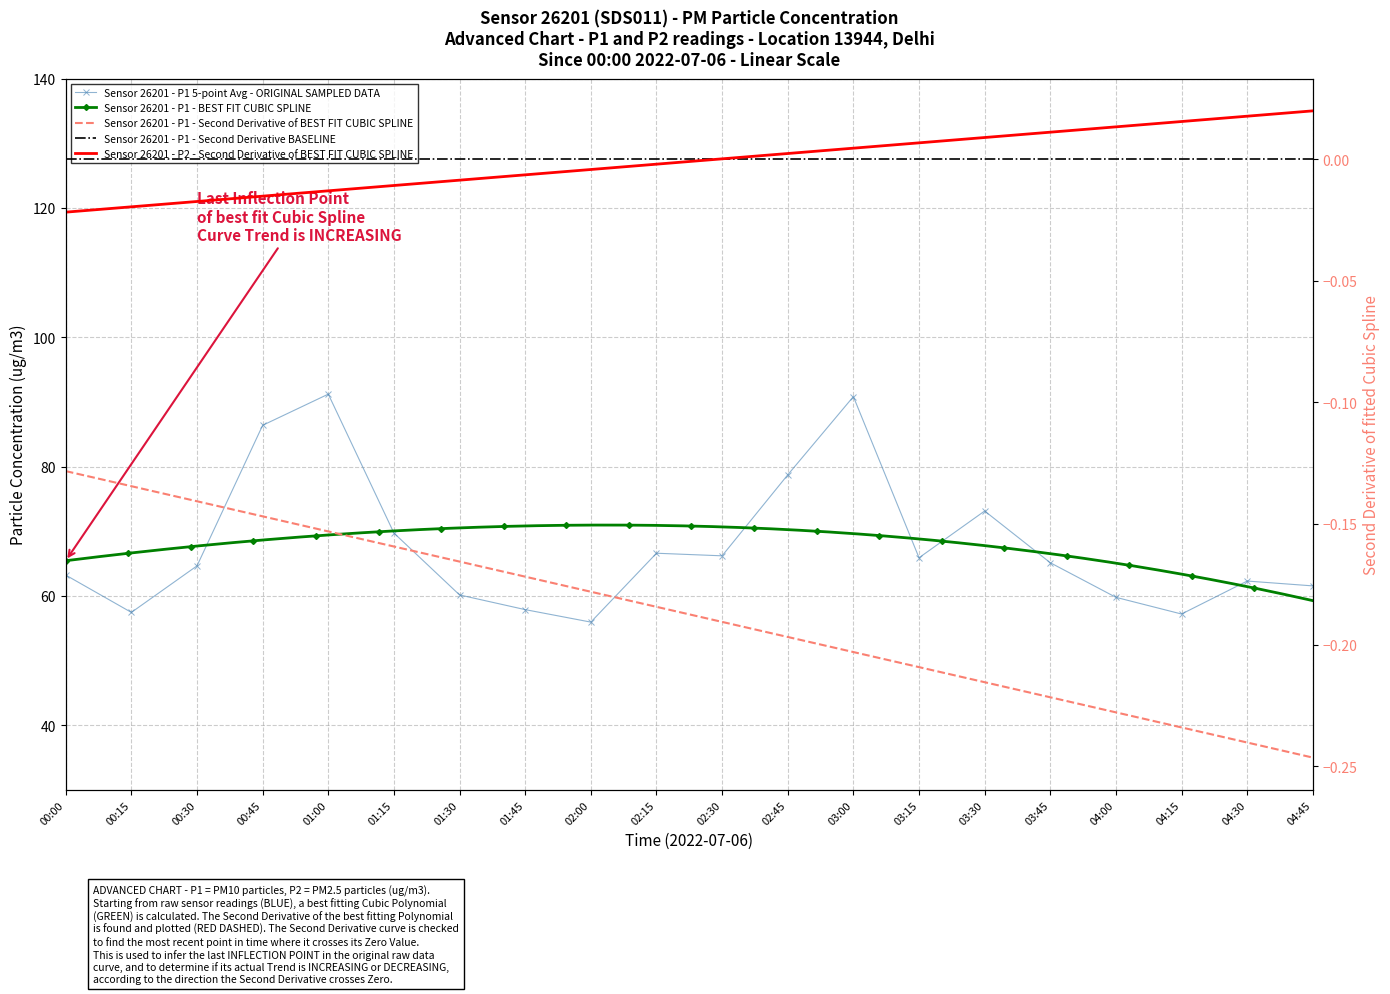

What is the difference between the maximum and minimum values?

35.2